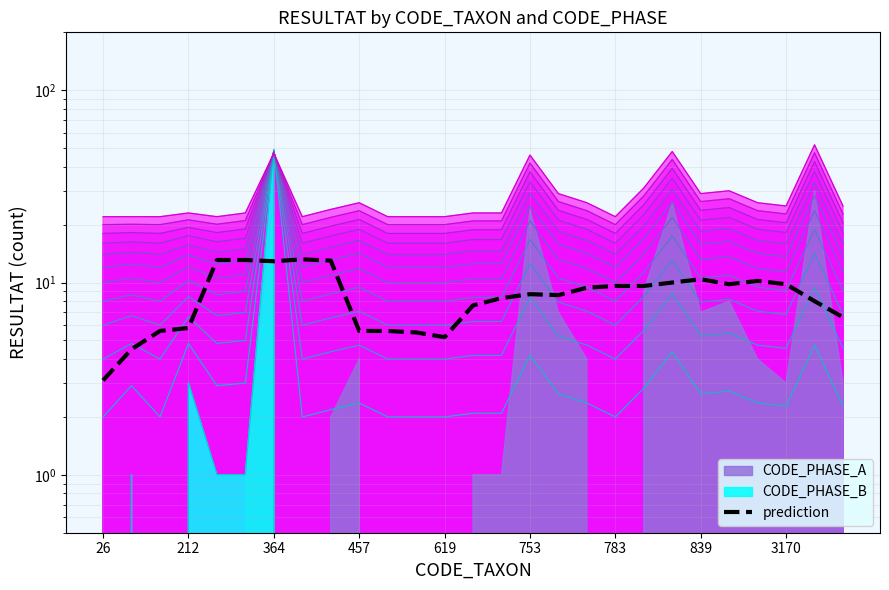

Reading left to right, extract all data points from this chart.

3.1	4.5	5.6	5.8	13.1	13.1	12.9	13.2	13.0	5.6	5.6	5.5	5.2	7.6	8.3	8.7	8.6	9.4	9.6	9.6	10.0	10.4	9.8	10.2	9.8	8.0	6.6